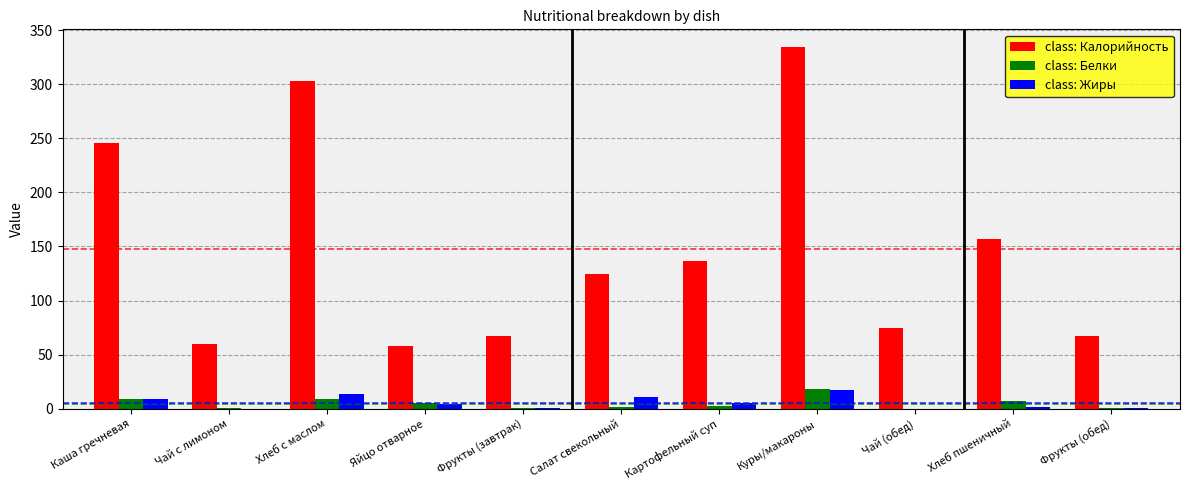

What is the total value across all series at Хлеб с маслом?

324.9